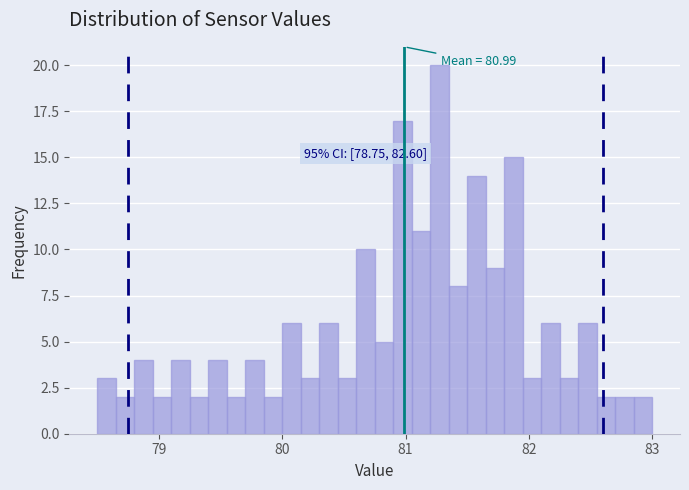

Read against the x-axis, roughly where is the centre of the tallest bar?

81.3